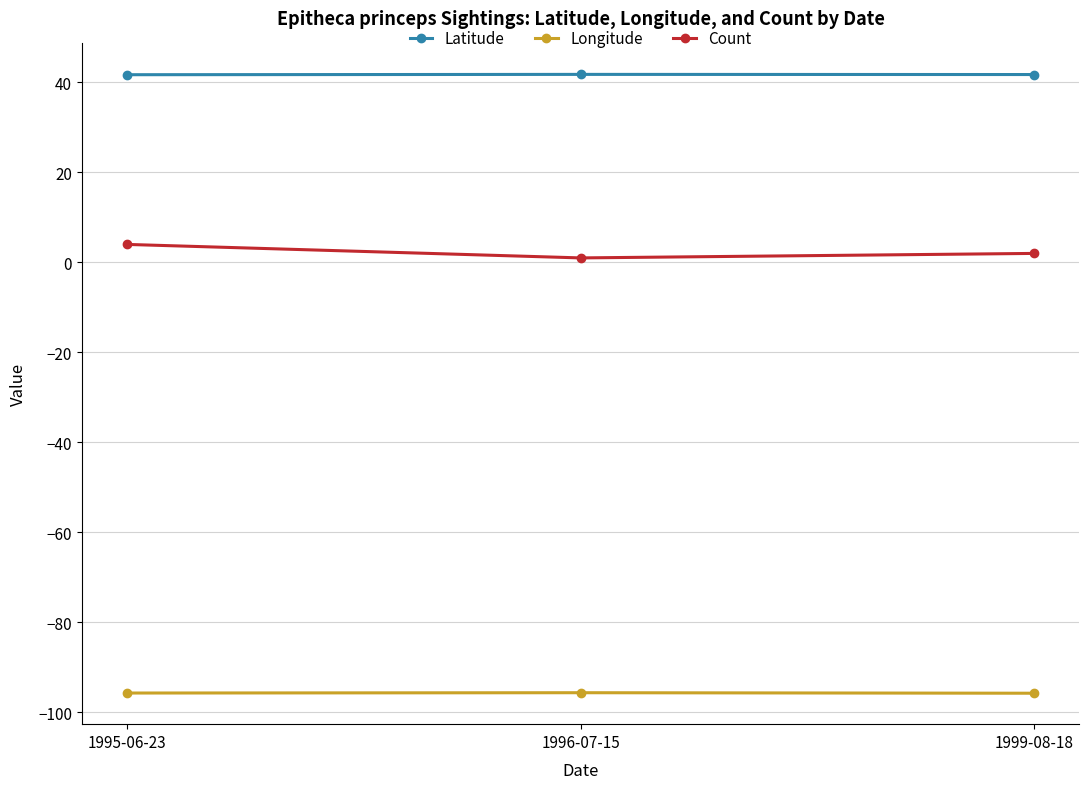

Is the value of Longitude at 1996-07-15 greater than the value of Latitude at 1996-07-15?

No